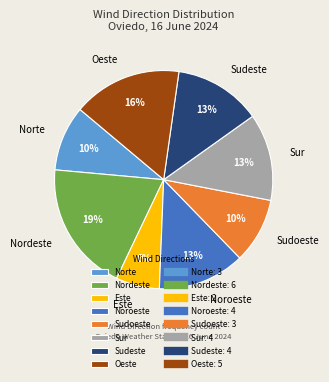

Count the number of slices in the pie.

8